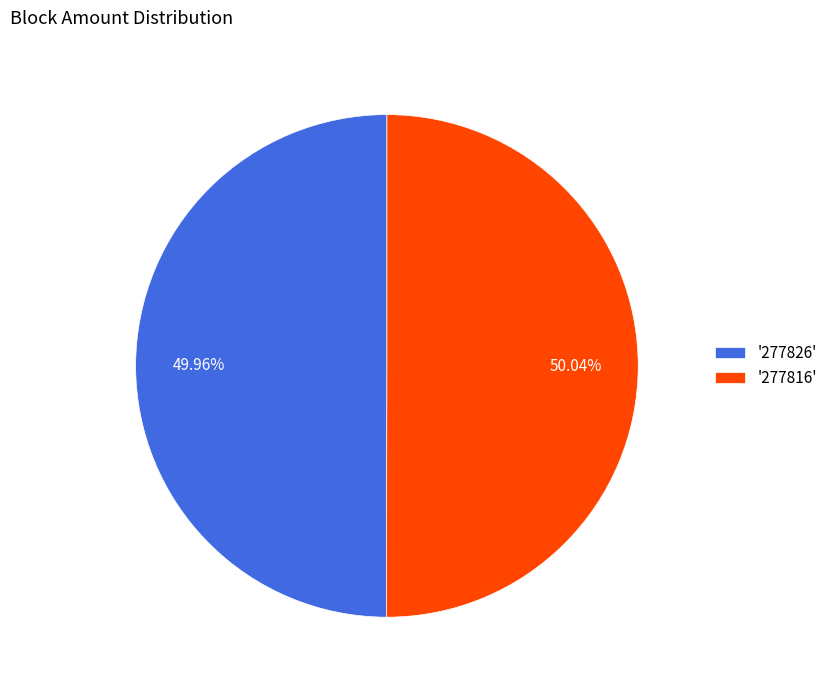

How many segments does this pie chart have?

2